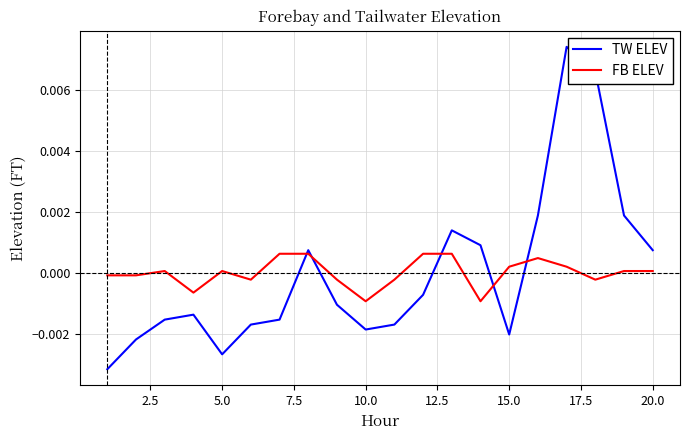

How many categories are shown in the chart?

20